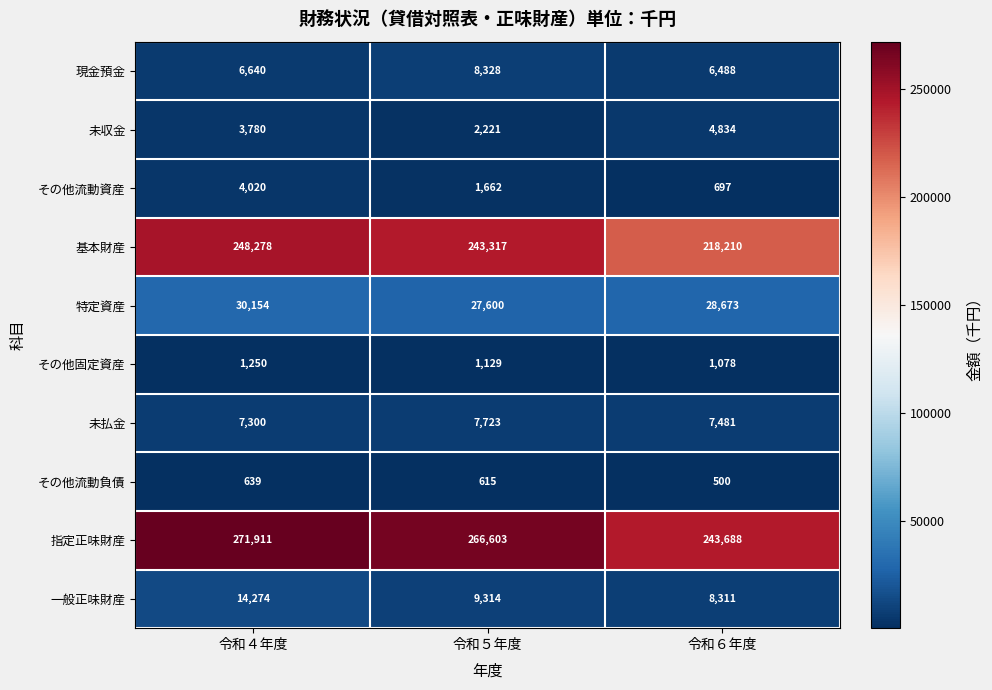

How many values in the 指定正味財産 series are below 266603?

1